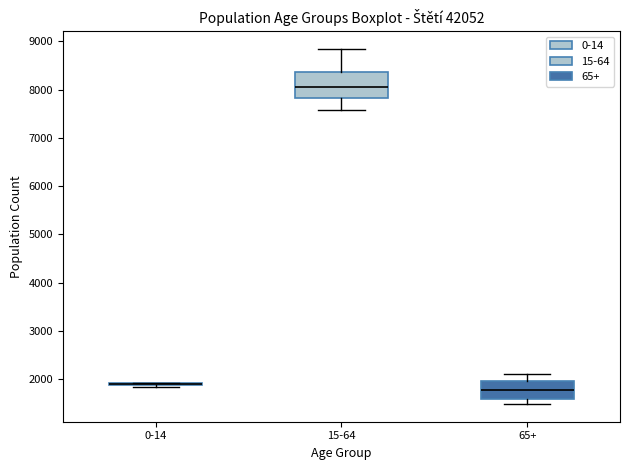

Which box is the tallest, from its lower edge to its upper edge?

15-64